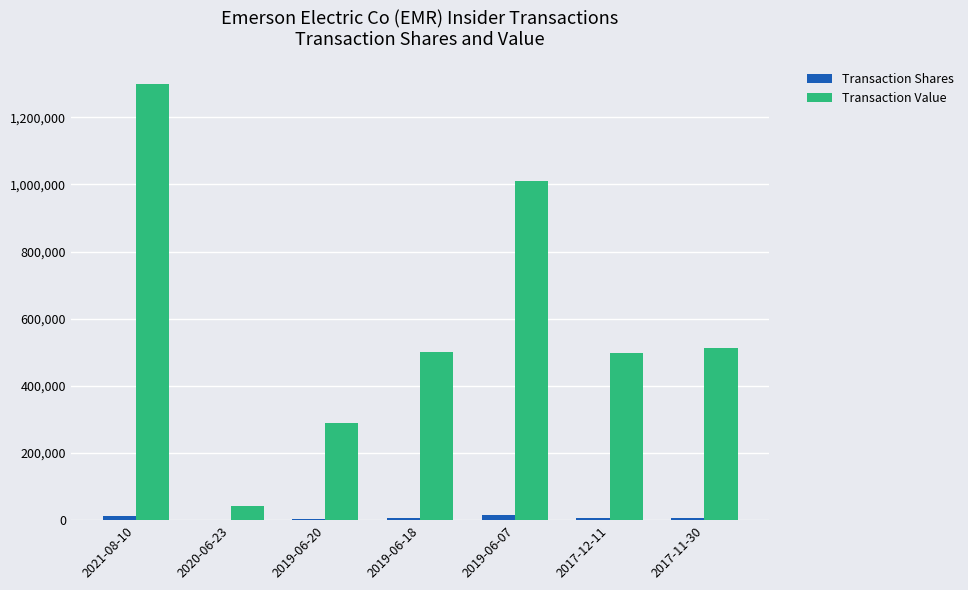

What is the sum of all Transaction Value values?

4154336